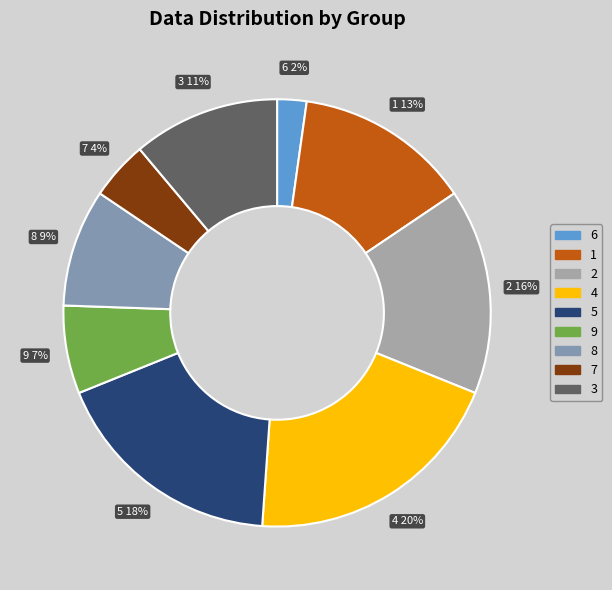

Which slice is the largest?

4